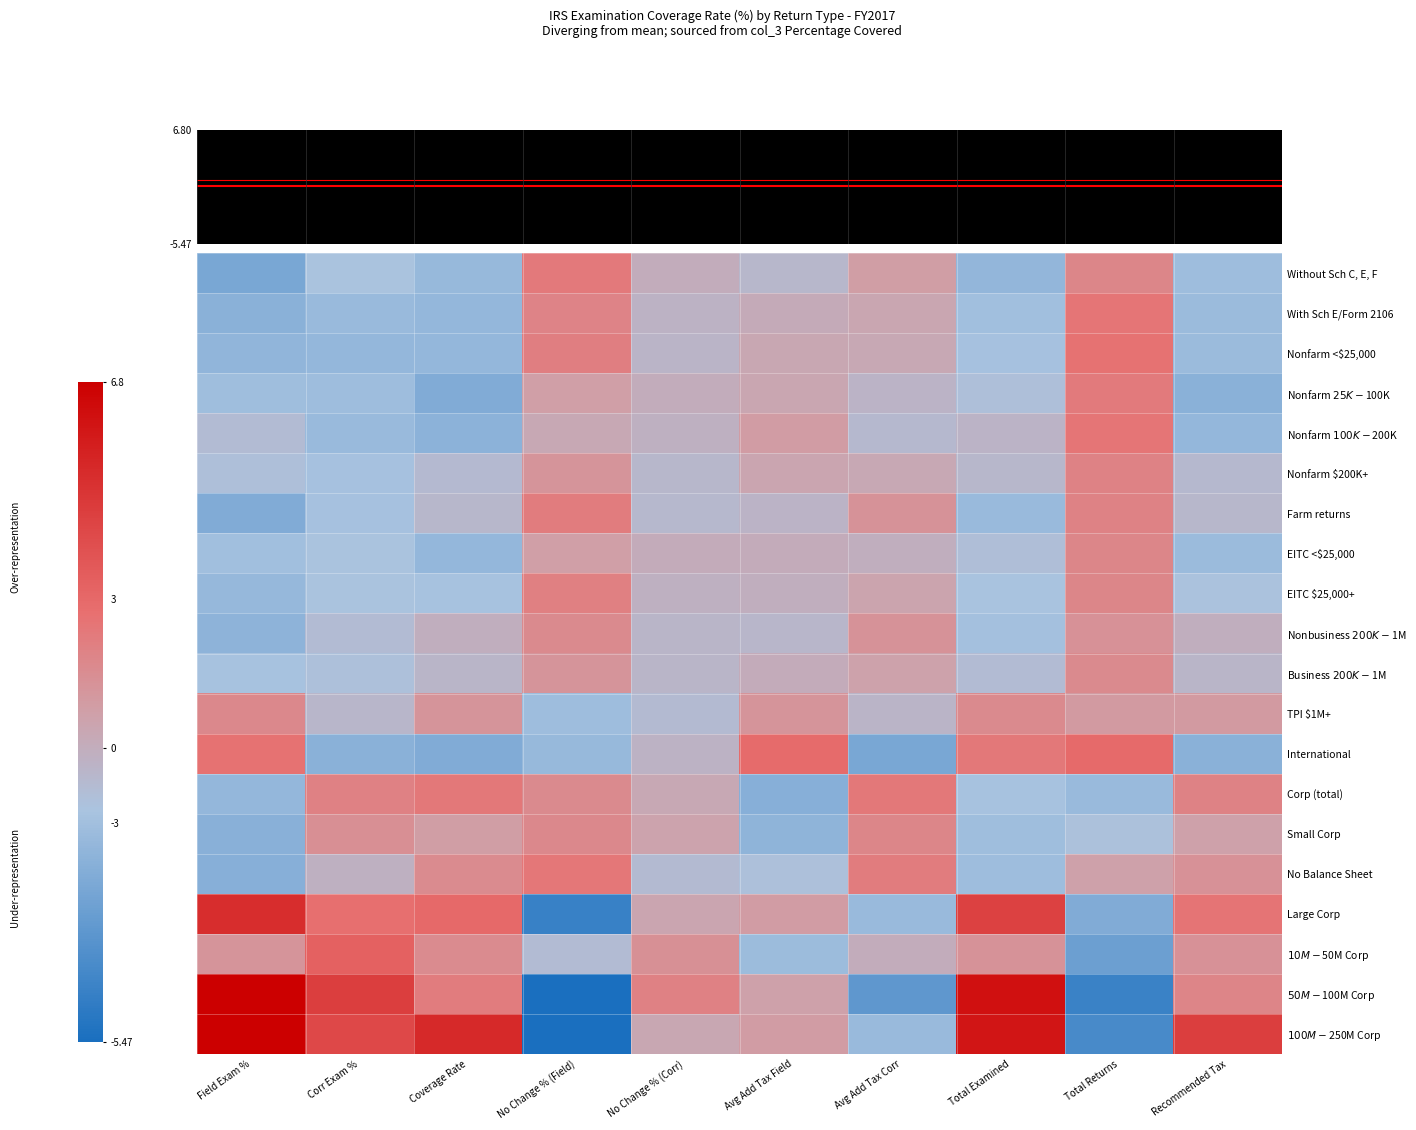

At which category is the sum across all series the highest?

Total Returns